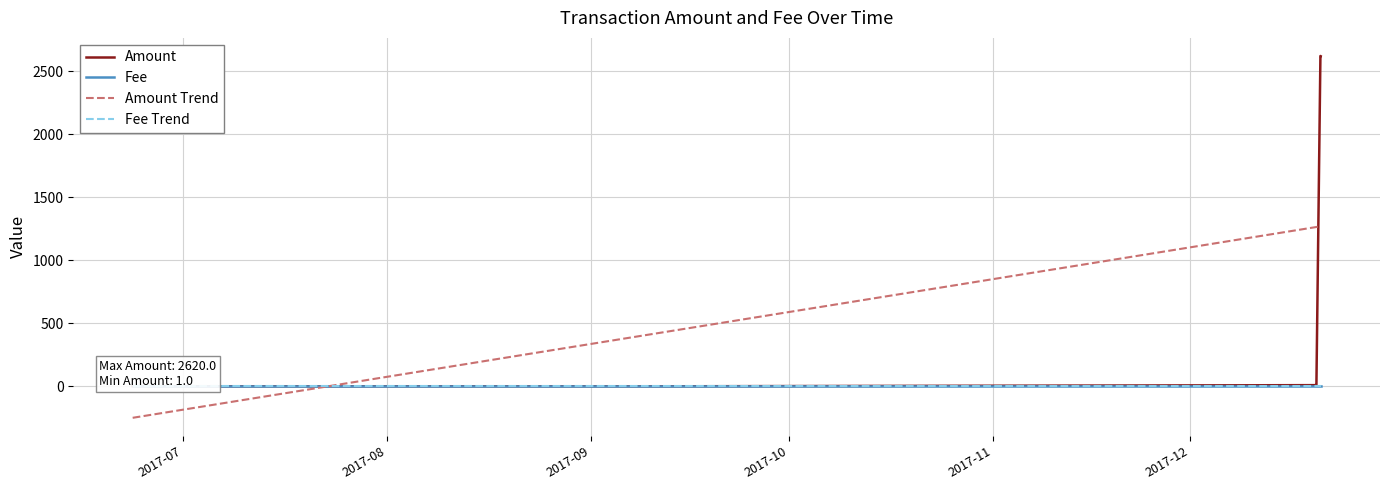

What is the value of the Amount point at the 4th from the left?

11.0